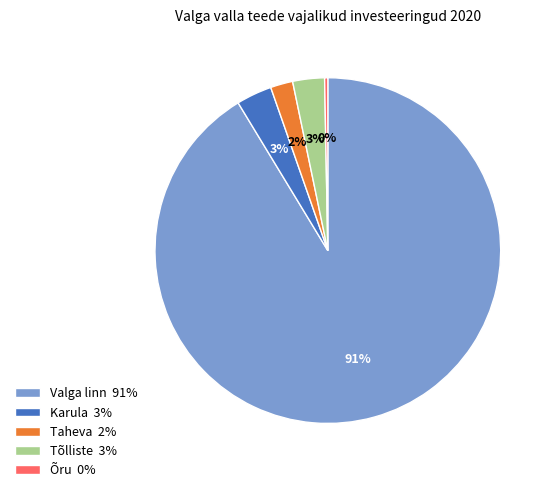

Which slice is the largest?

Valga linn